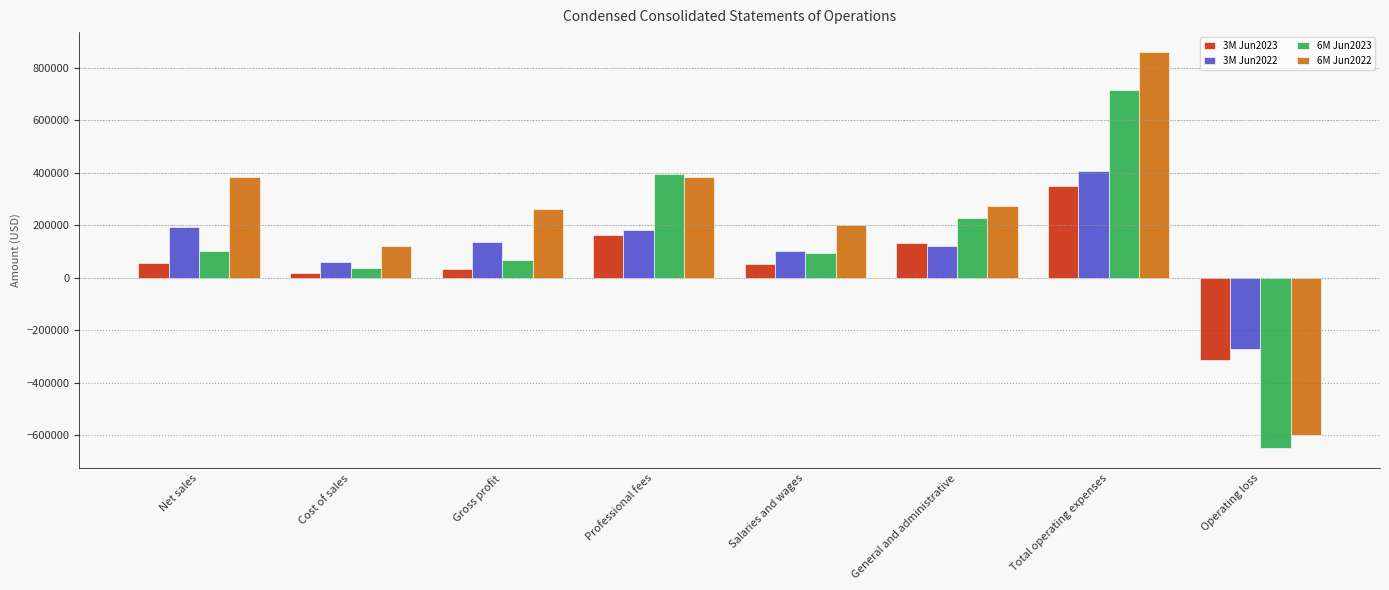

How many bars are there in each group?

4